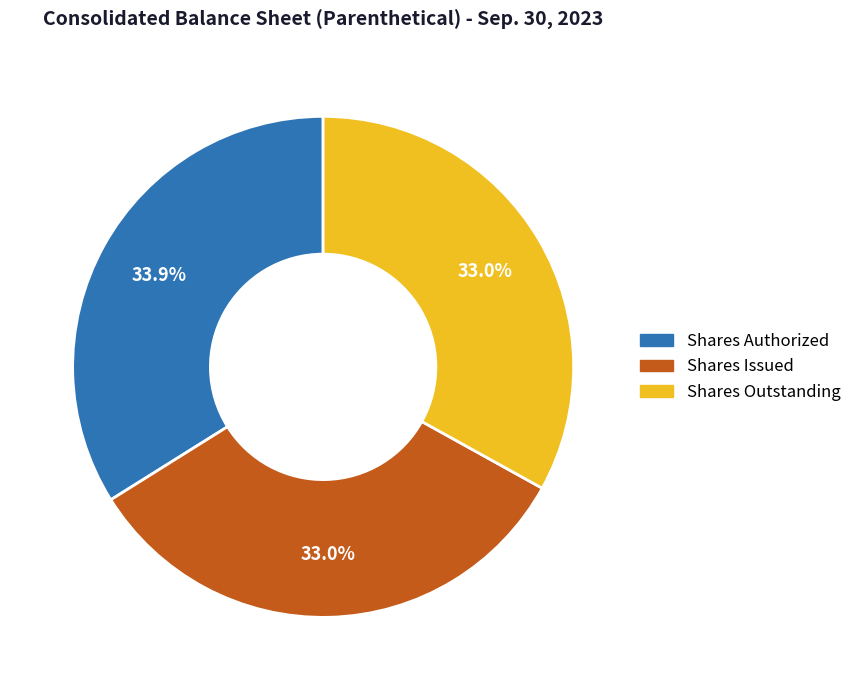

What is the ratio of the value at Shares Outstanding to the value at Shares Issued?

1.0